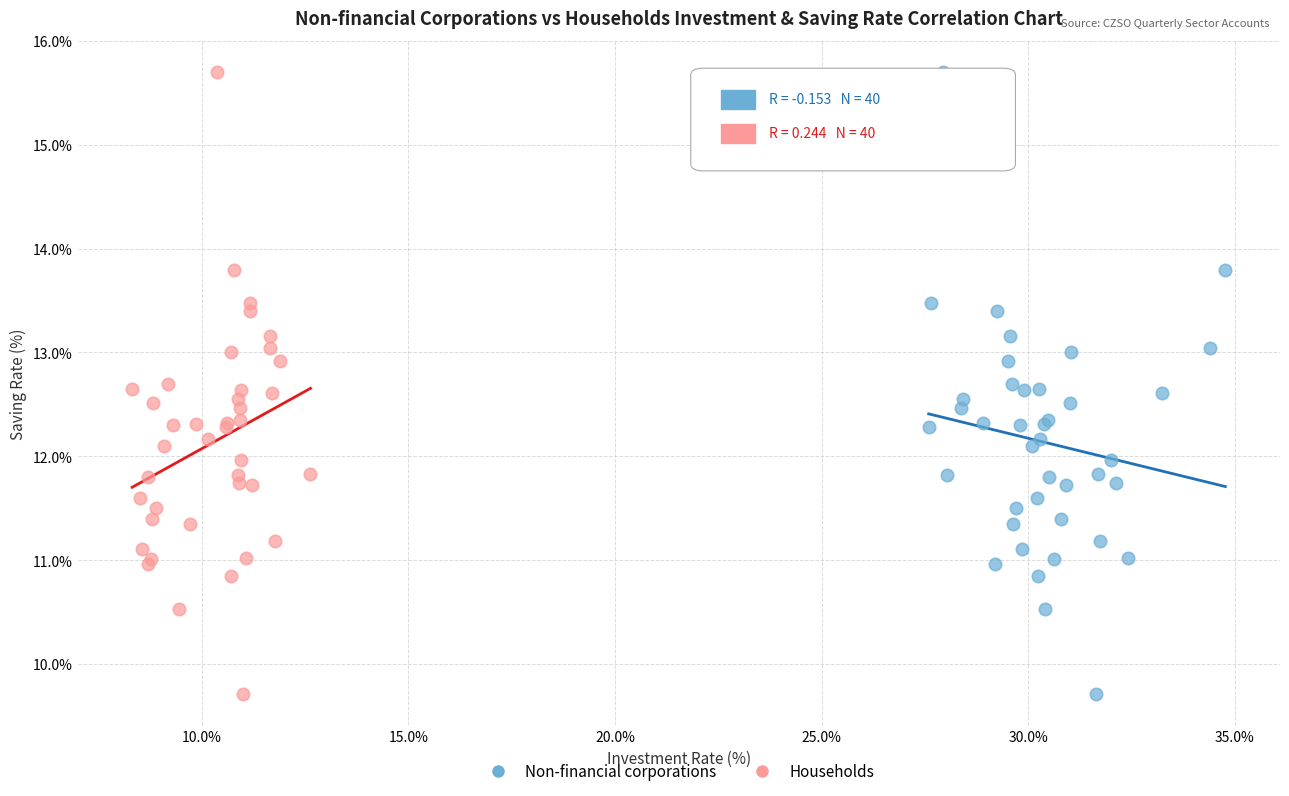

What are all the series names shown in the legend?

Non-financial corporations, Households